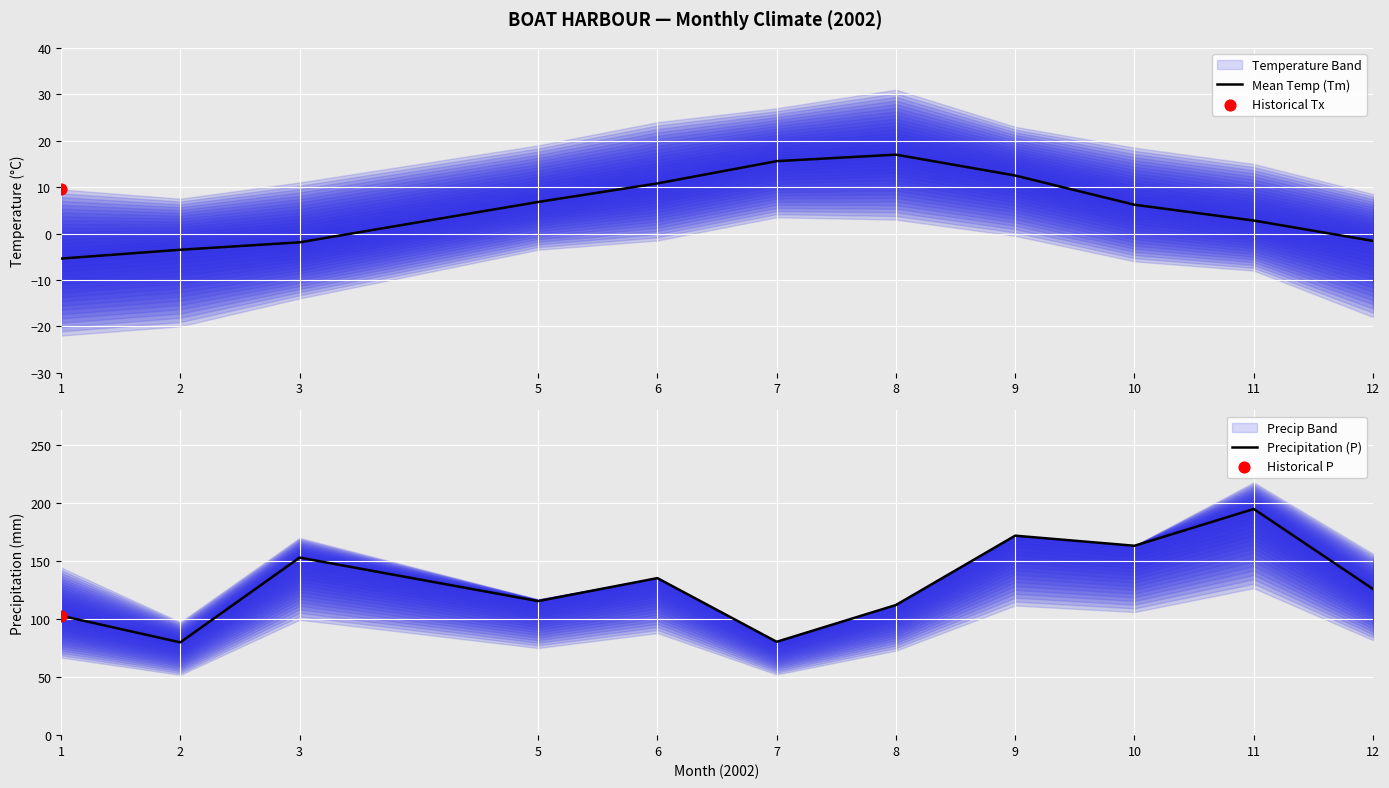

Which series has the widest spread of Y values?

Precipitation (P)